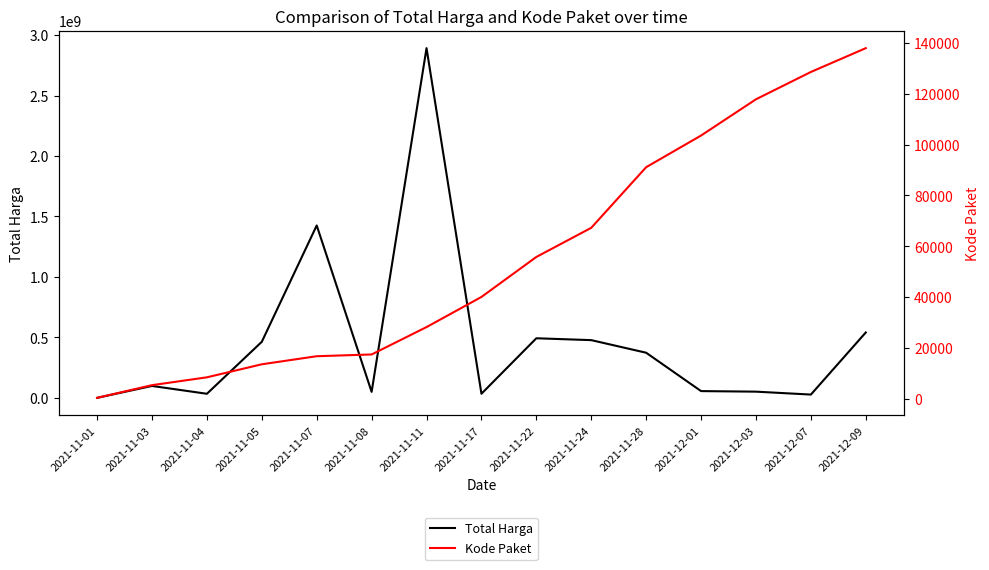

Which series changed the most between 2021-11-08 and 2021-11-11?

Total Harga